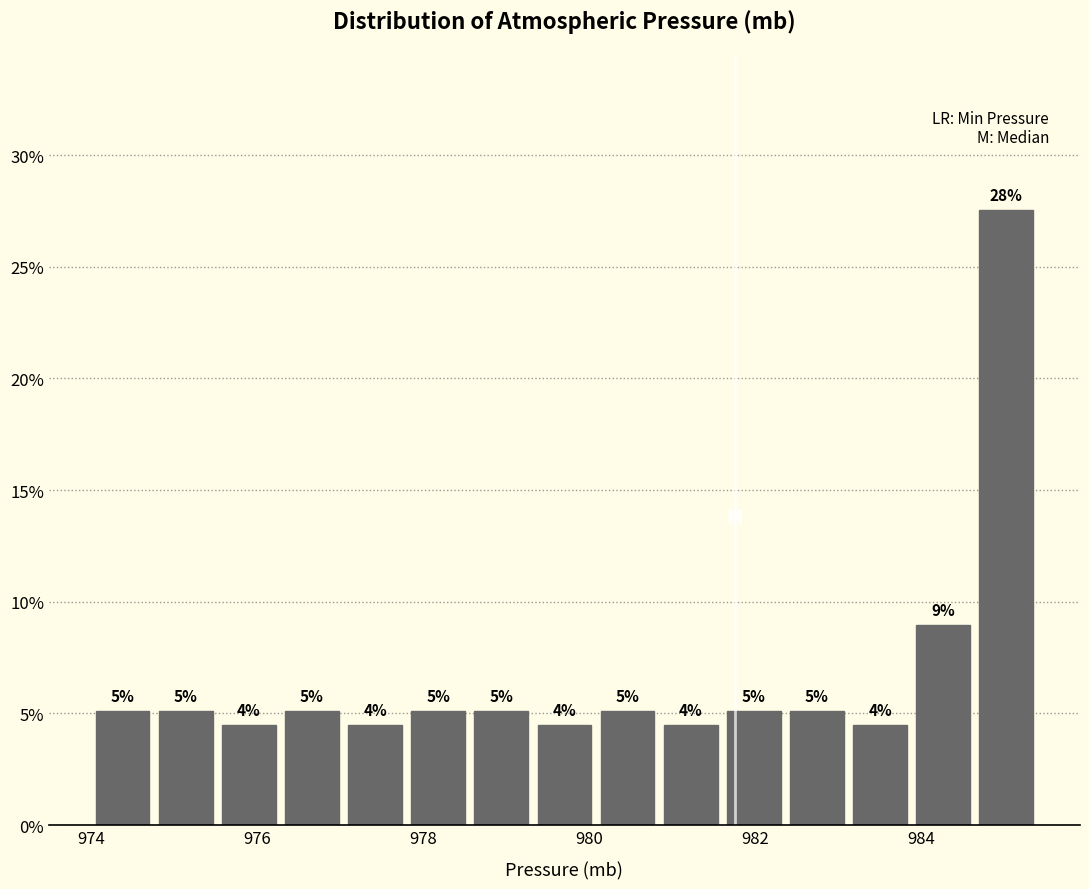

Around what value on the x-axis is the tallest bar? Give the approximate position of its centre, as read against the axis.

985.0